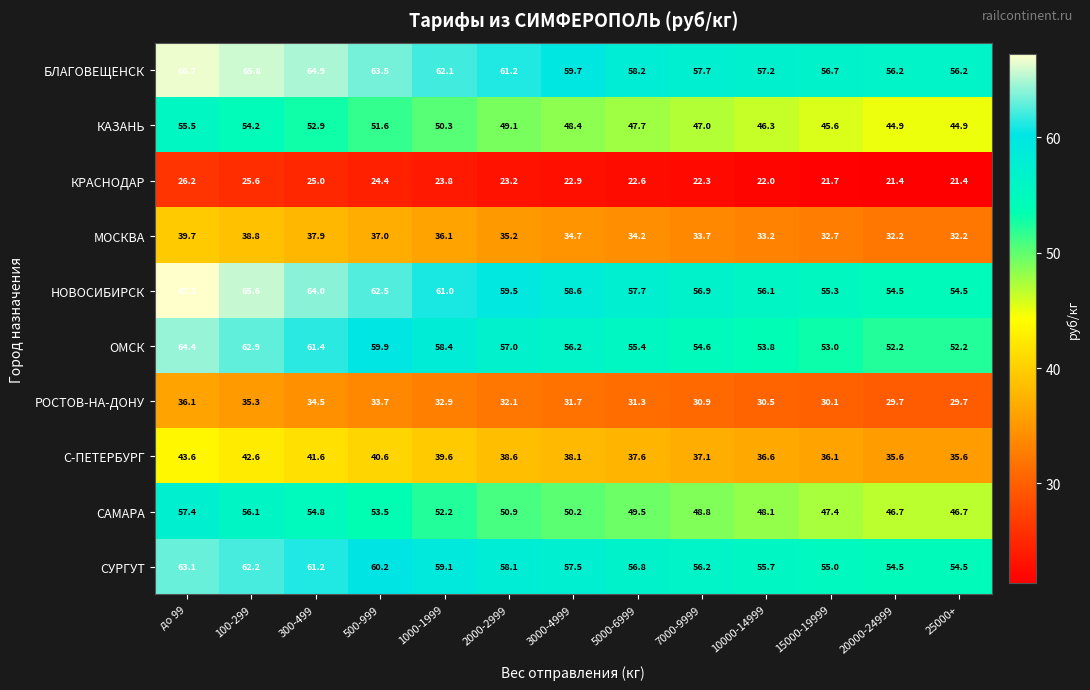

What is the average value of the БЛАГОВЕЩЕНСК series?

60.5